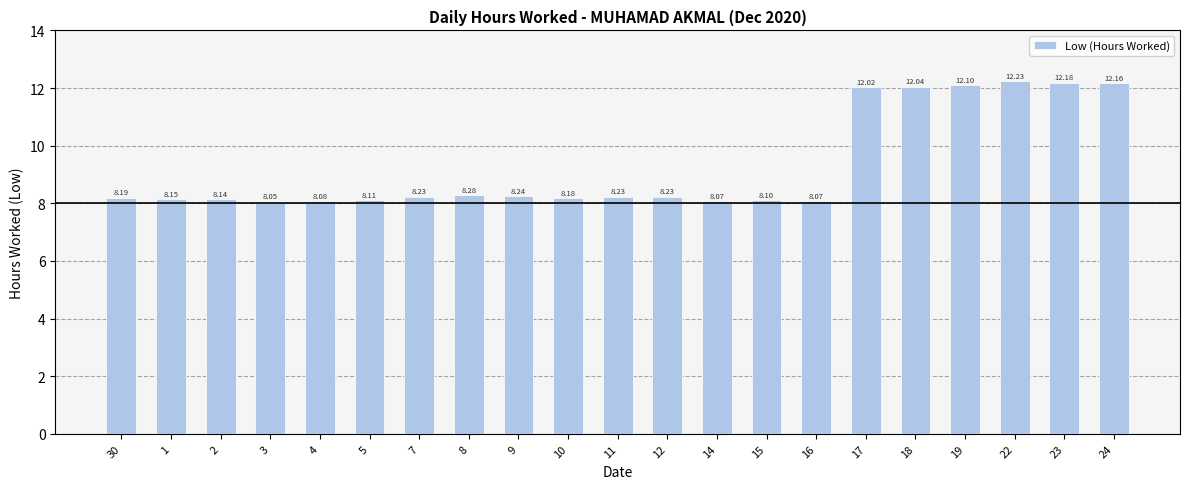

What is the sum of the values at 9 and 16?

16.3